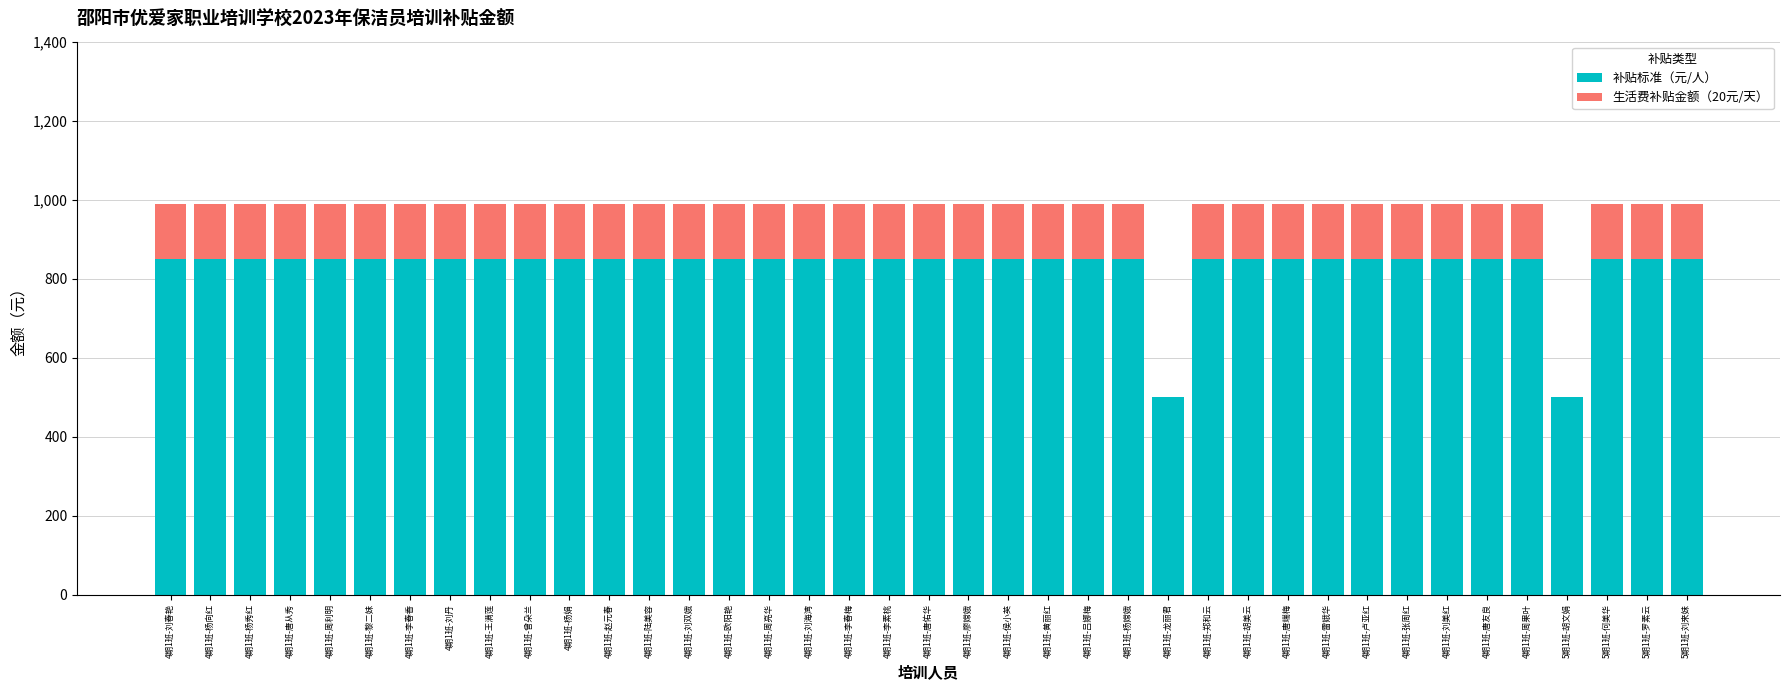

What is the maximum value for 补贴标准（元/人）?

850